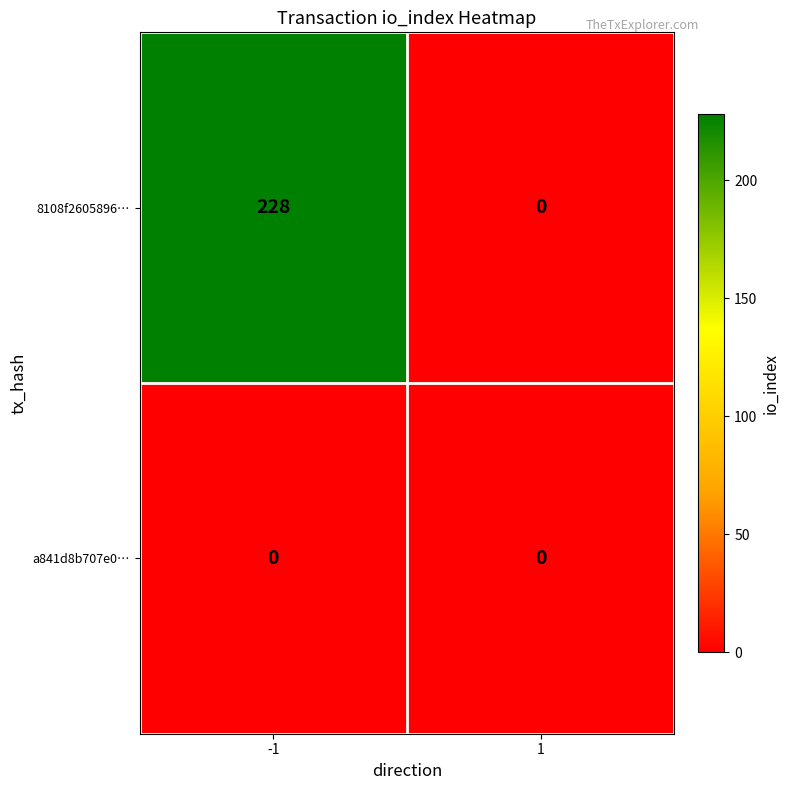

How many distinct data groups are displayed?

2